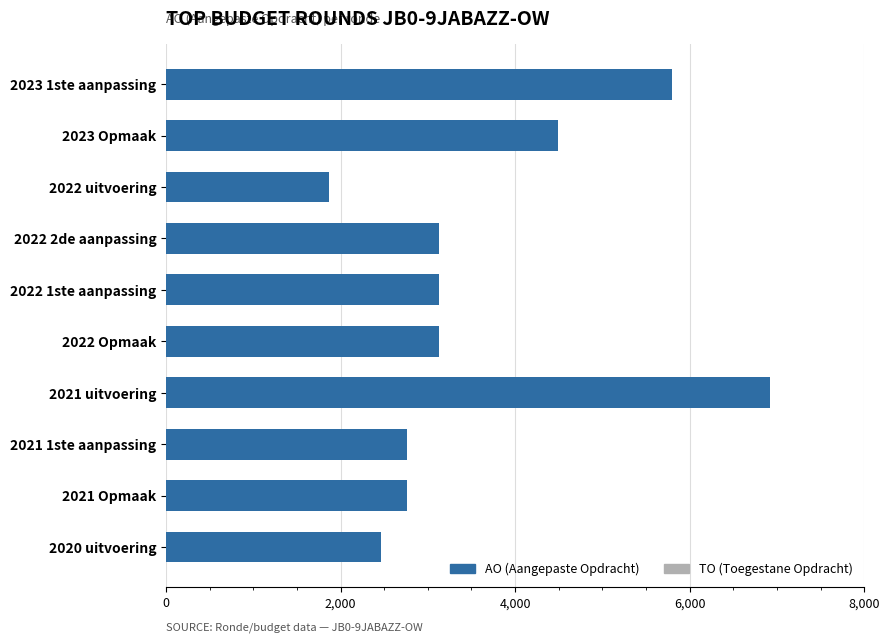

Which category has the highest value across all series?

2021 uitvoering